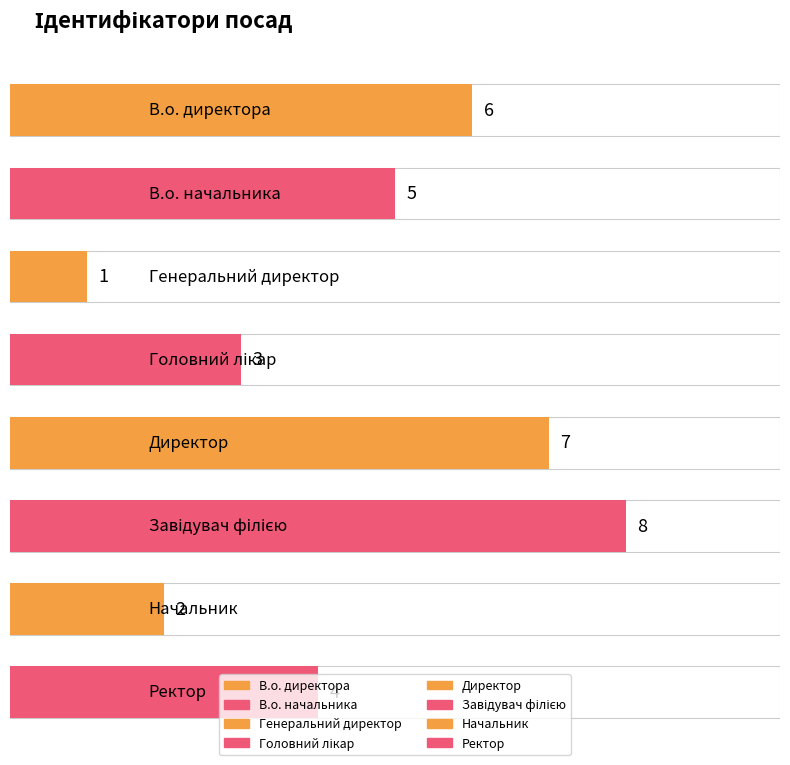

Which has a higher value, Генеральний директор or Головний лікар?

Головний лікар